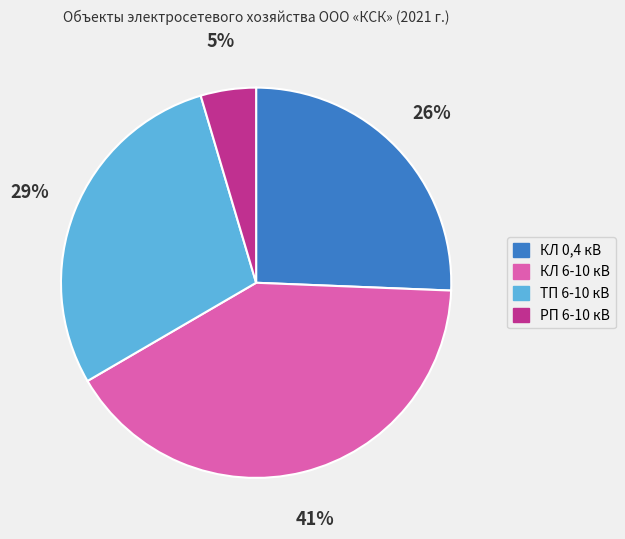

Does any single category account for the majority?

No